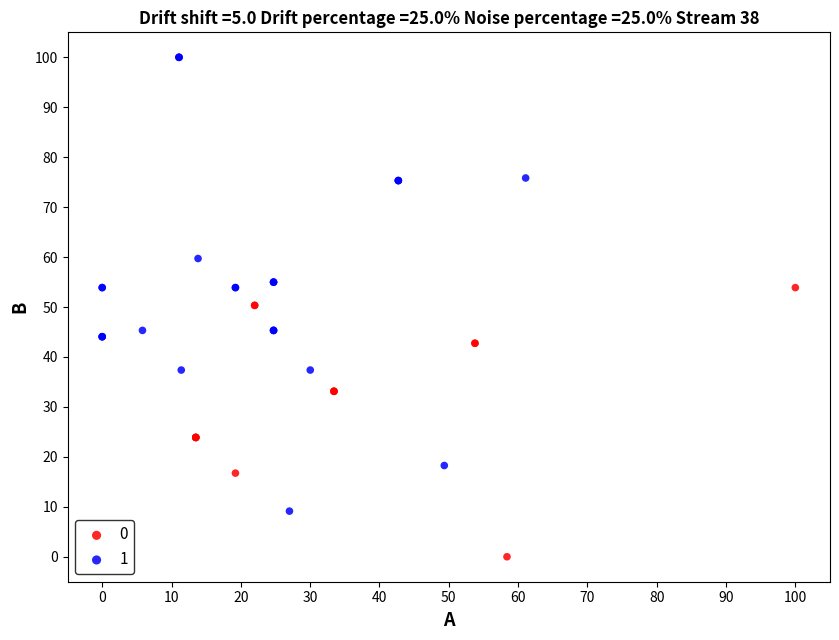

What are all the series names shown in the legend?

0, 1